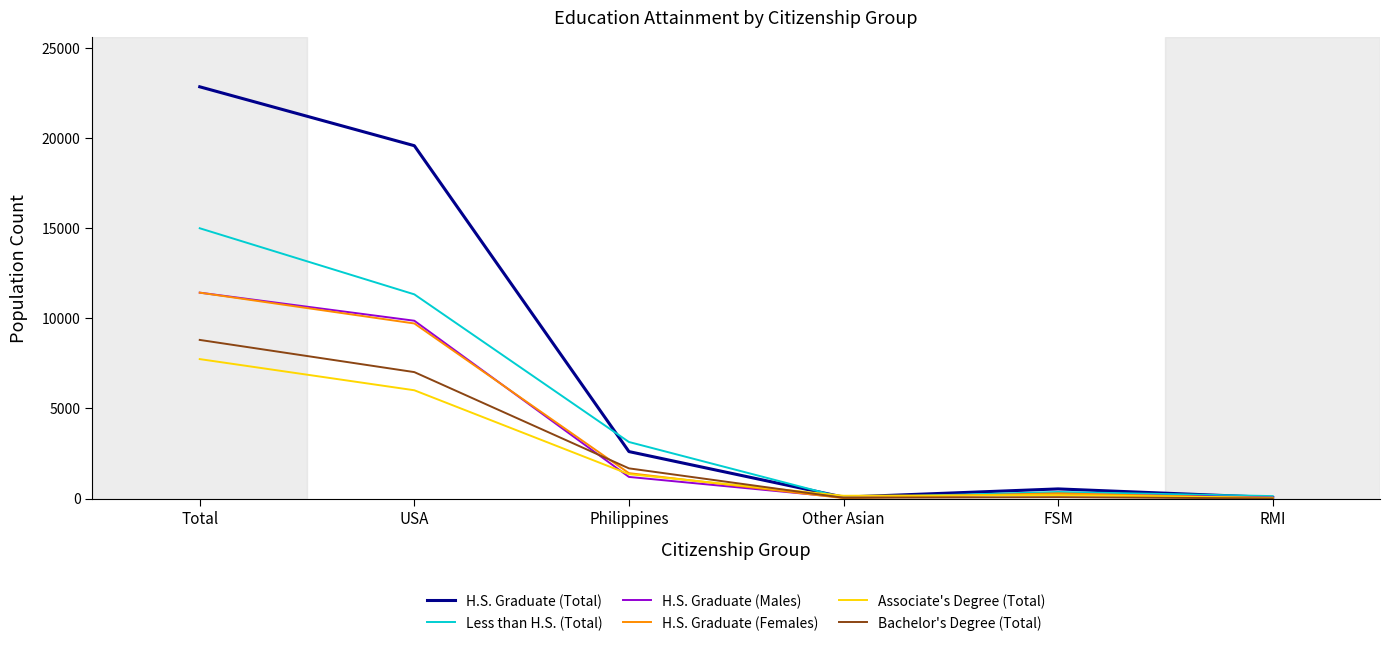

Between Total and Philippines, which series saw the biggest shift?

H.S. Graduate (Total)